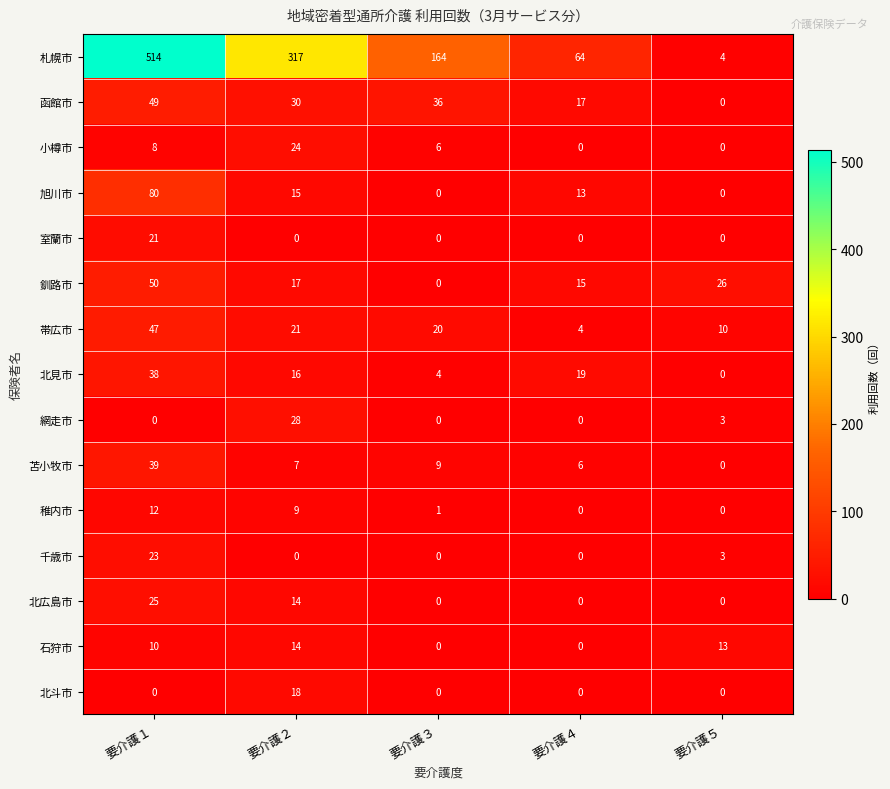

List the series in order of their peak value, highest first.

札幌市, 旭川市, 釧路市, 函館市, 帯広市, 苫小牧市, 北見市, 網走市, 北広島市, 小樽市, 千歳市, 室蘭市, 北斗市, 石狩市, 稚内市